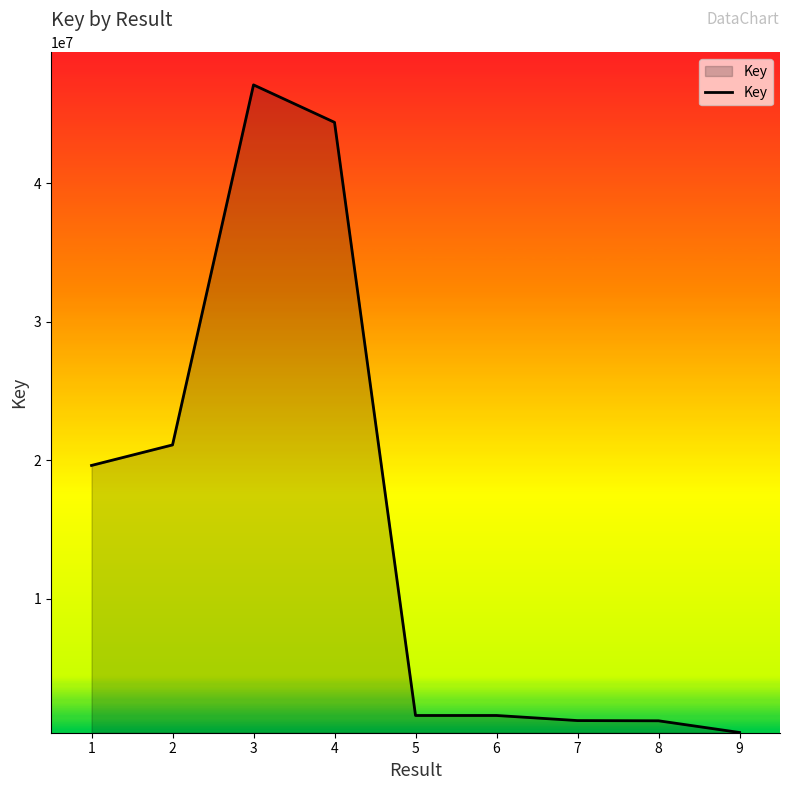

What is the maximum value shown in the chart?

47114107